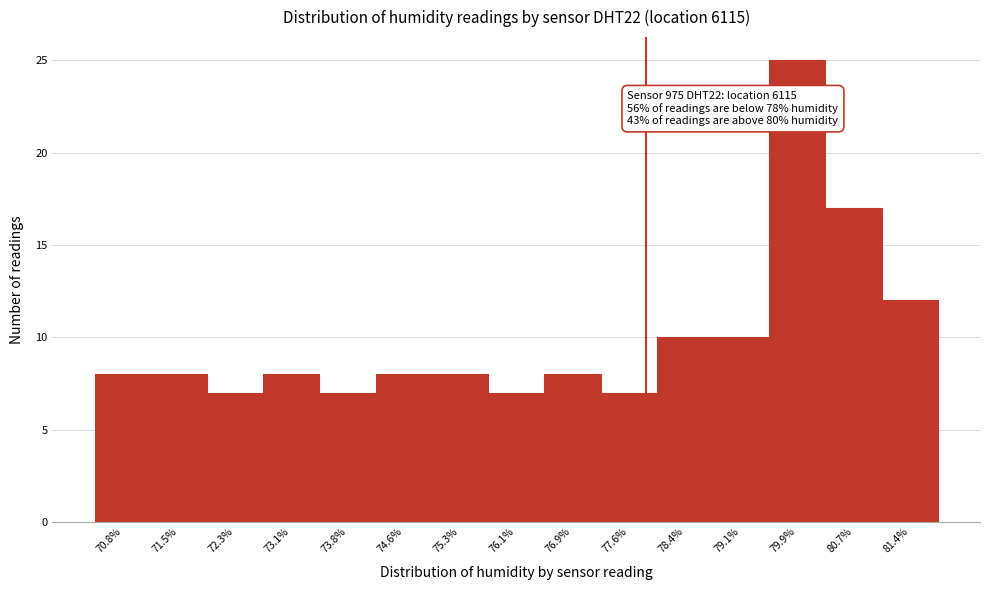

Which range on the x-axis has the tallest bar?

79.52 to 80.28